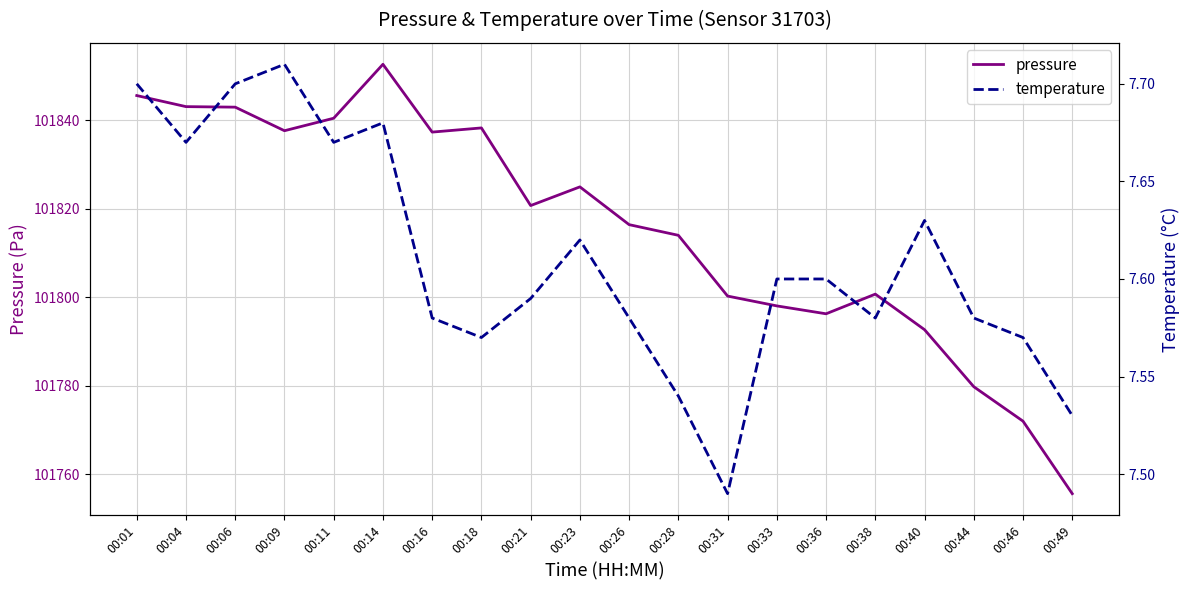

At how many categories does at least one series exceed 36881?

20